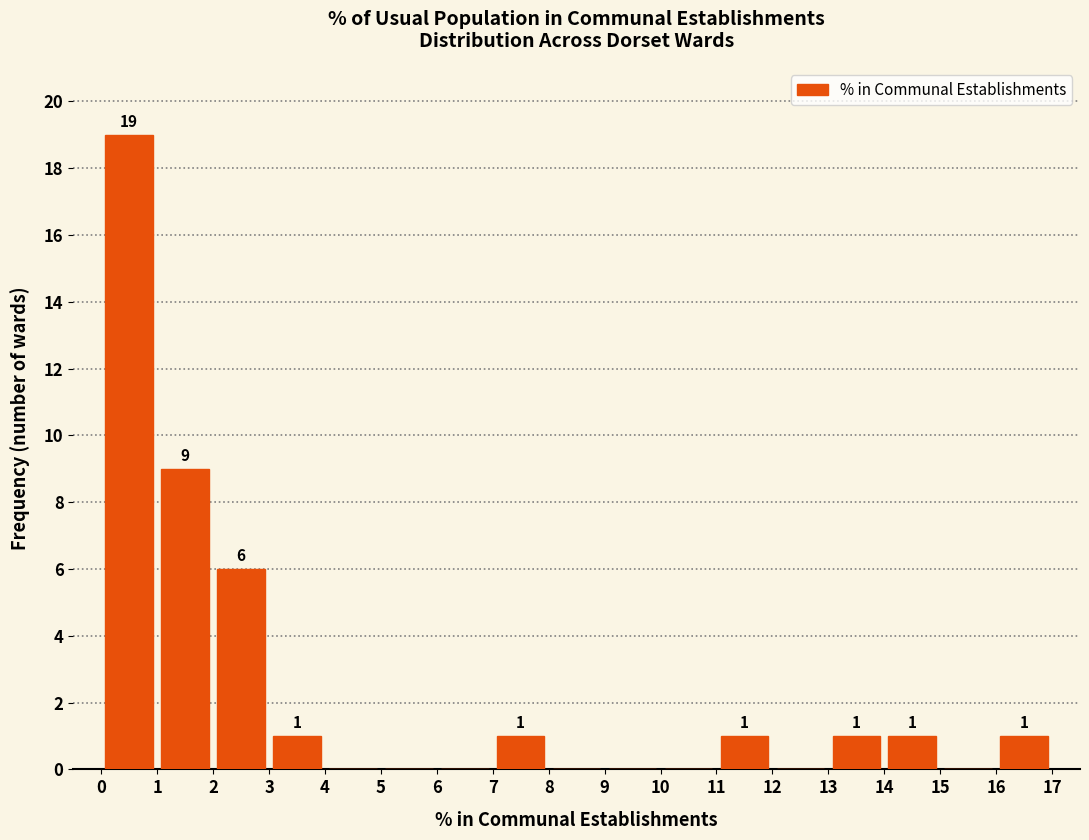

Over which range of the x-axis is the bar tallest?

0 to 1